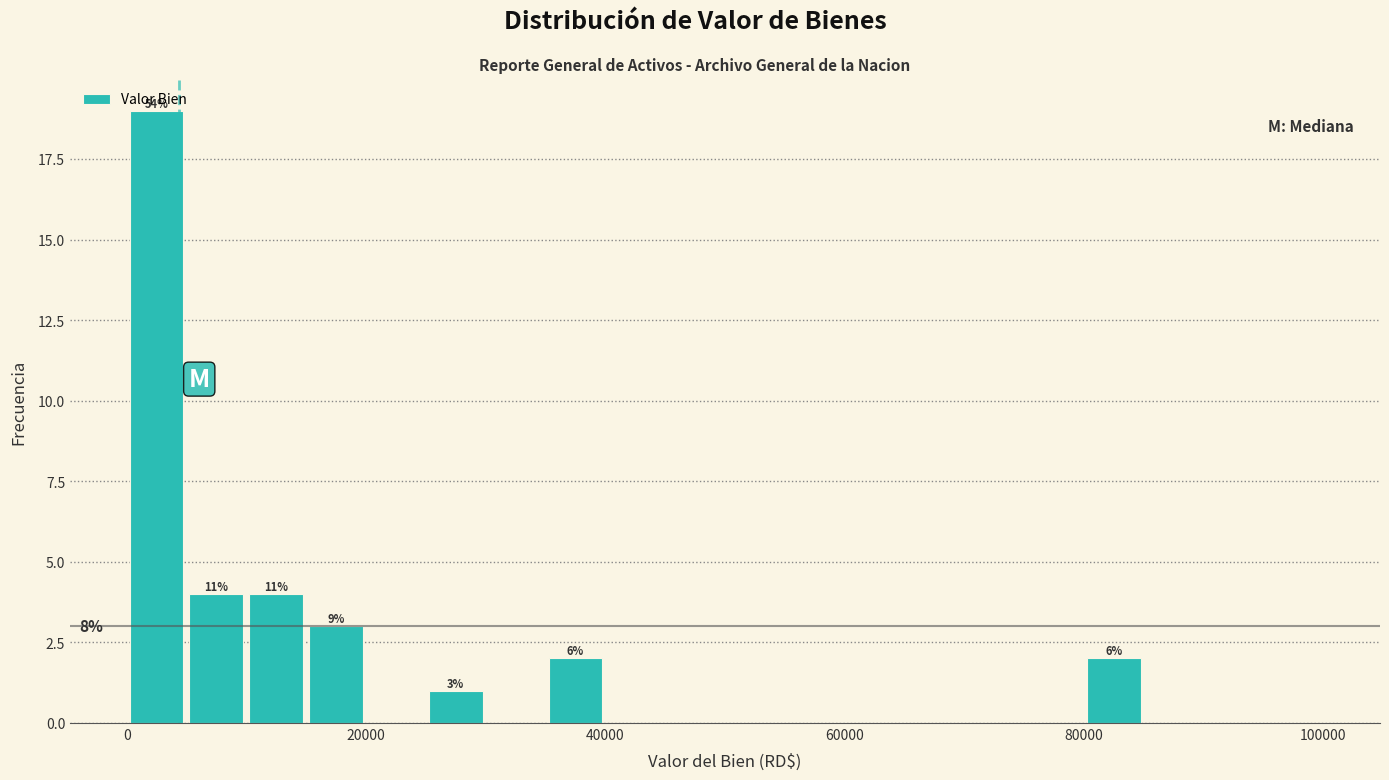

Read against the x-axis, roughly where is the centre of the tallest bar?

2000